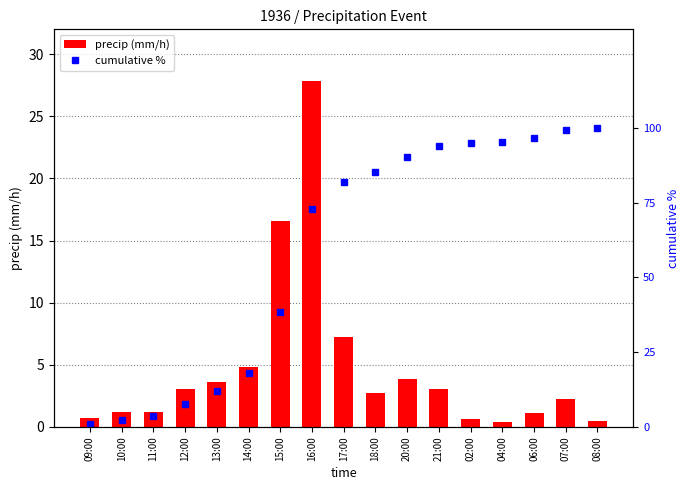

Is it true that precip (mm/h) equals 0.4 at 04:00?

True